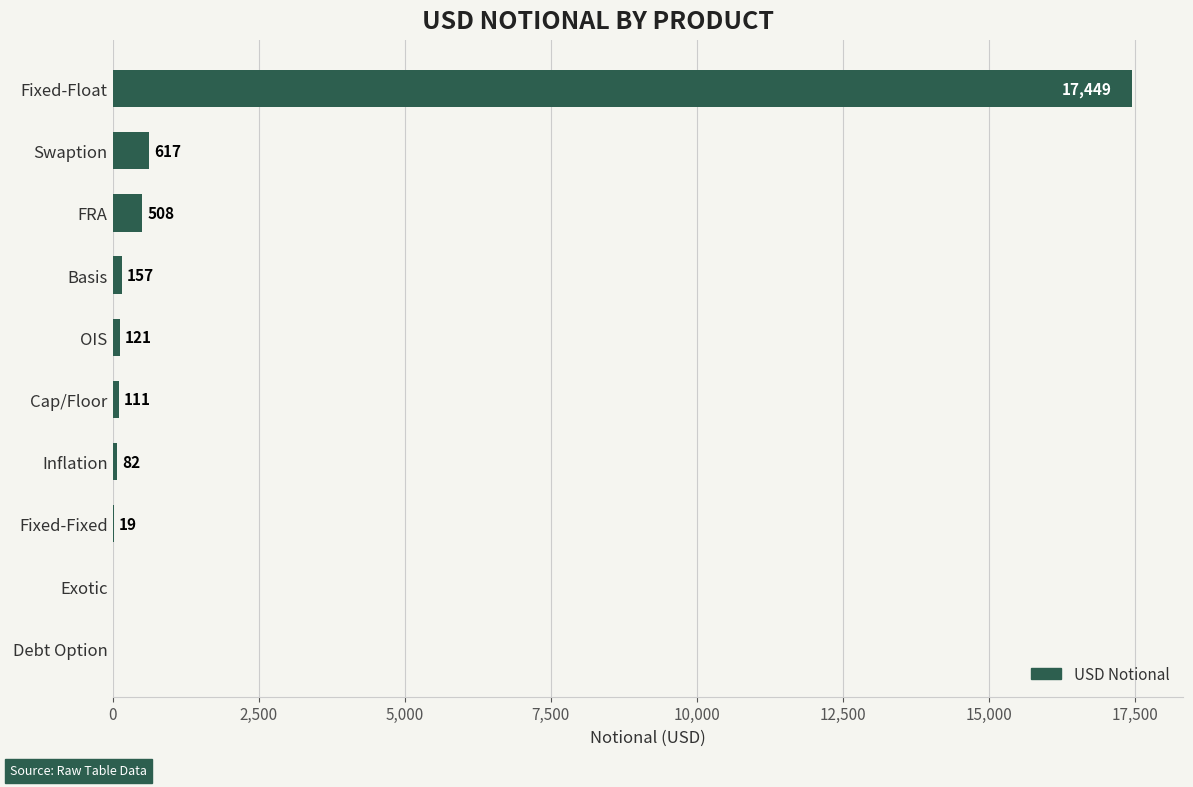

The value at Exotic is 10751. True or false?

False